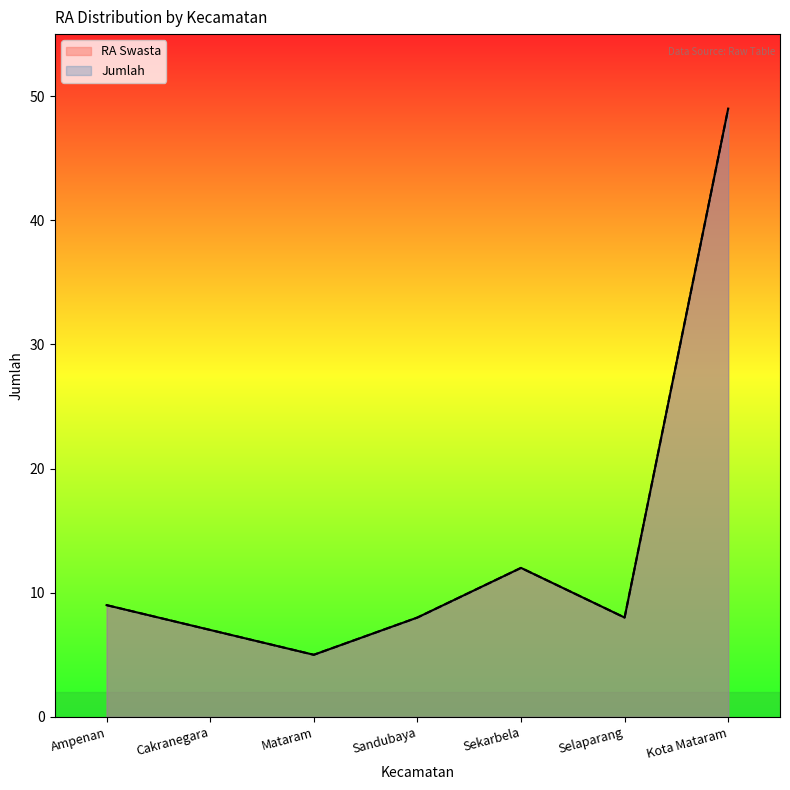

Rank the series at Ampenan from lowest to highest value.

RA Swasta, Jumlah